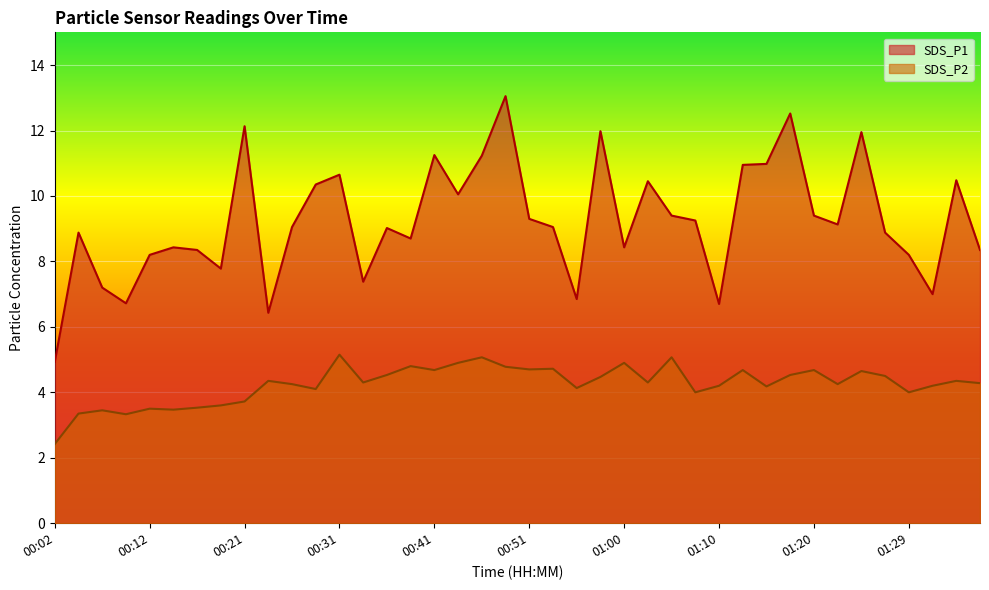

At which category does the chart reach its minimum across all series?

00:02